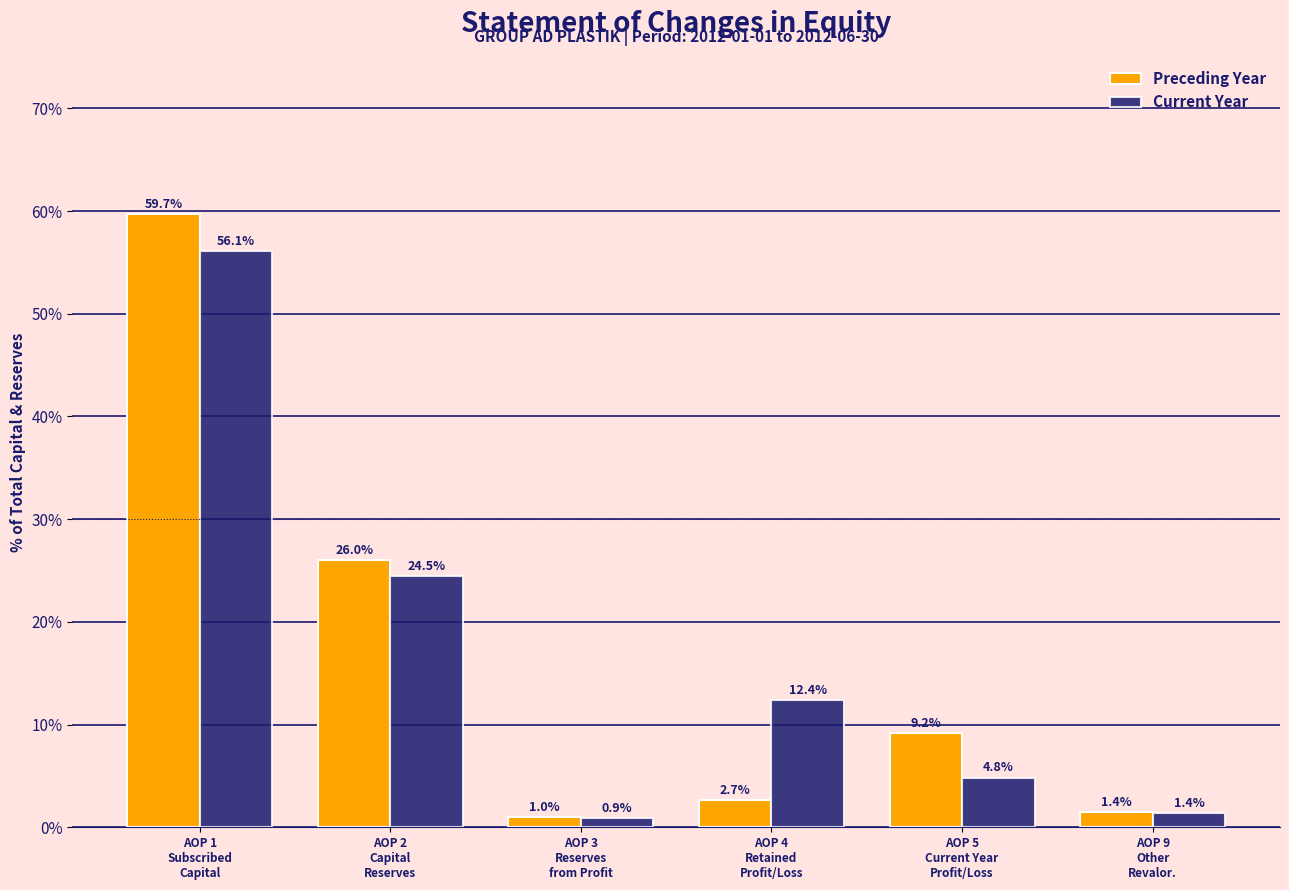

Reading left to right, list all the values displayed in this chart.

Preceding Year: 59.7	26.0	1.0	2.7	9.2	1.4
Current Year: 56.1	24.5	0.9	12.4	4.8	1.4